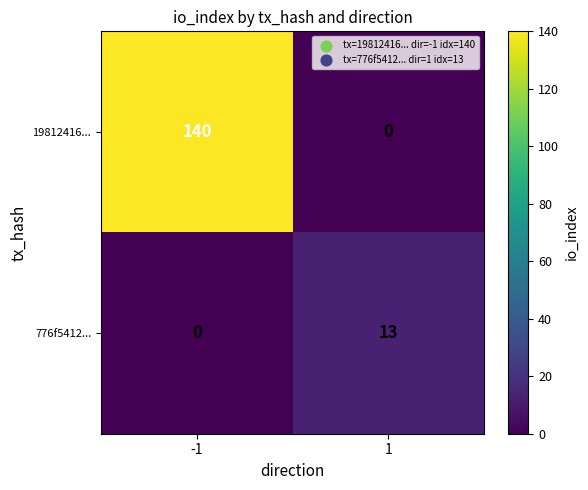

True or false: 19812416... has a value of 81 at 1.

False